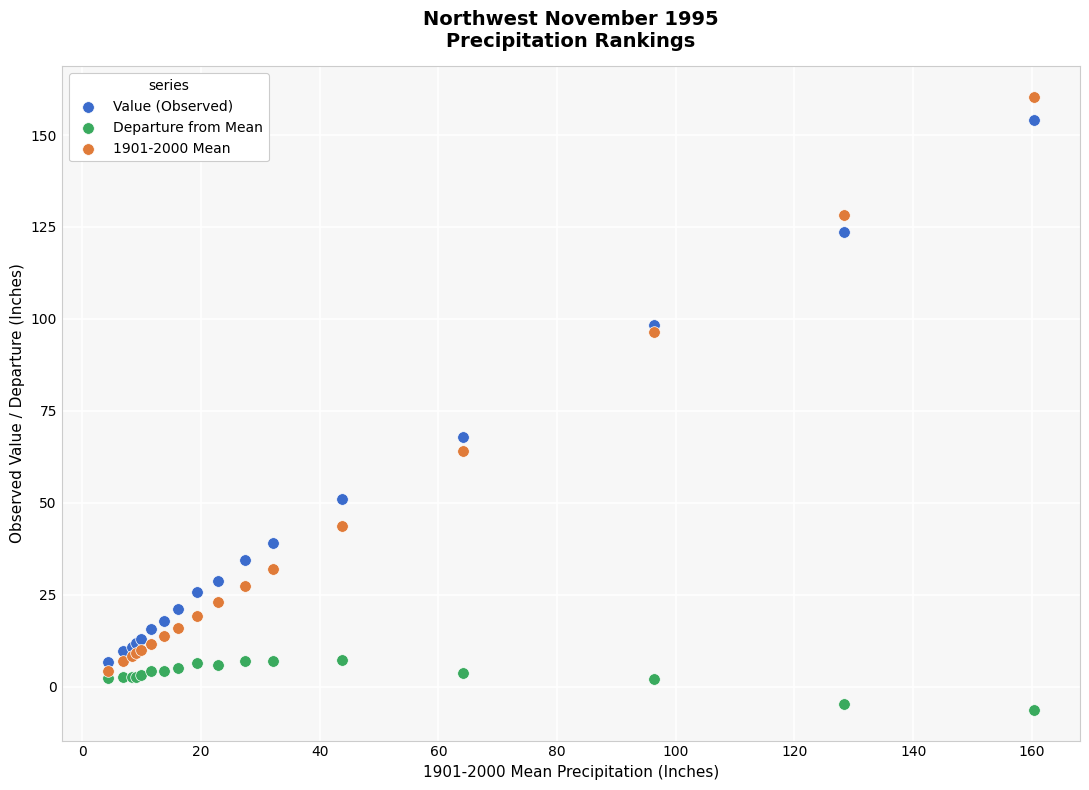

Across all series, what Y value is closest to 76?

67.8